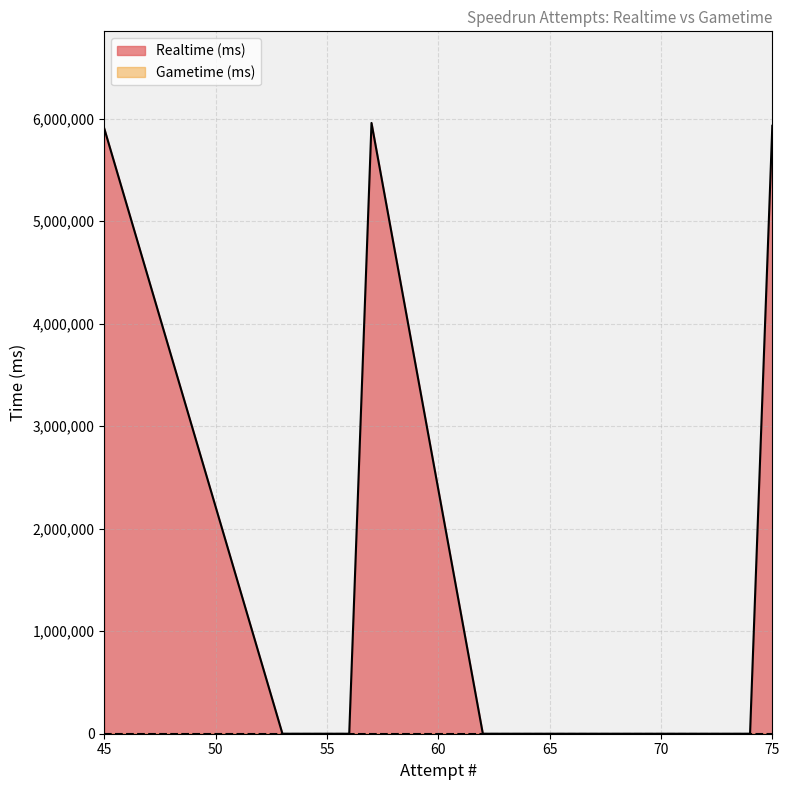

Is the value of Gametime (ms) at 75 greater than the value of Realtime (ms) at 64?

No